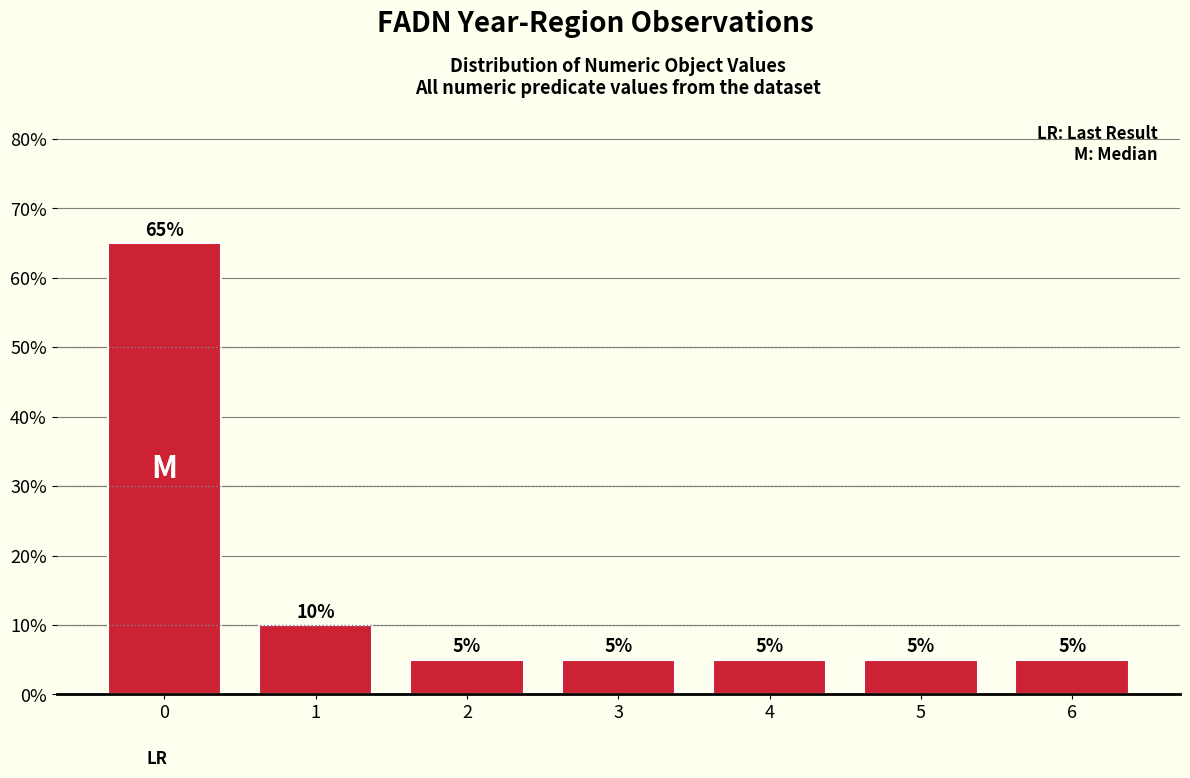

Reading left to right, what are all the values shown in this chart?

65	10	5	5	5	5	5